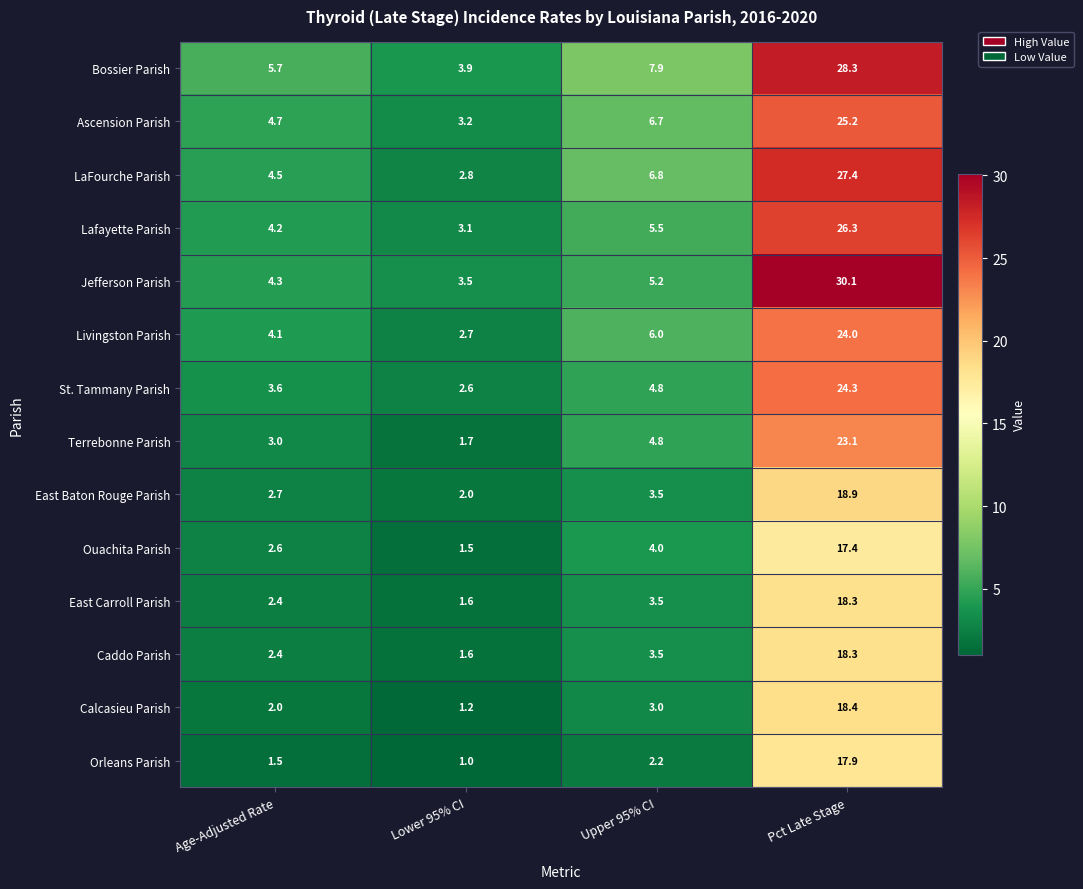

The value of Orleans Parish at Lower 95% CI is 1.0. True or false?

True